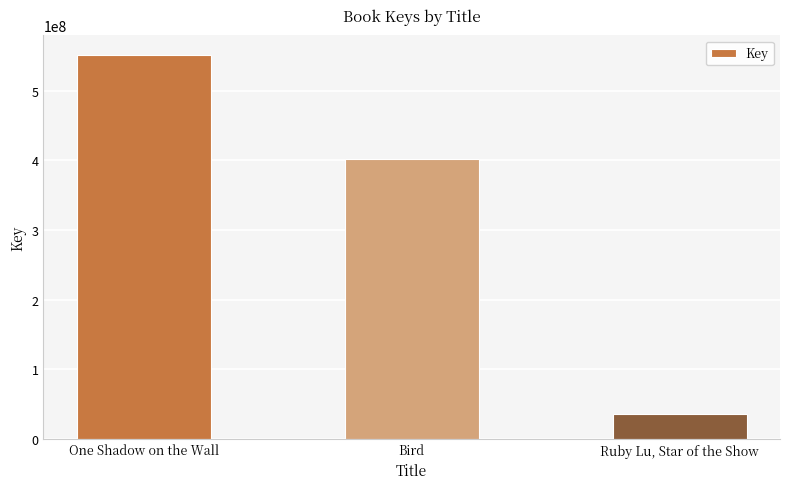

What is the minimum value shown in the chart?

36103072